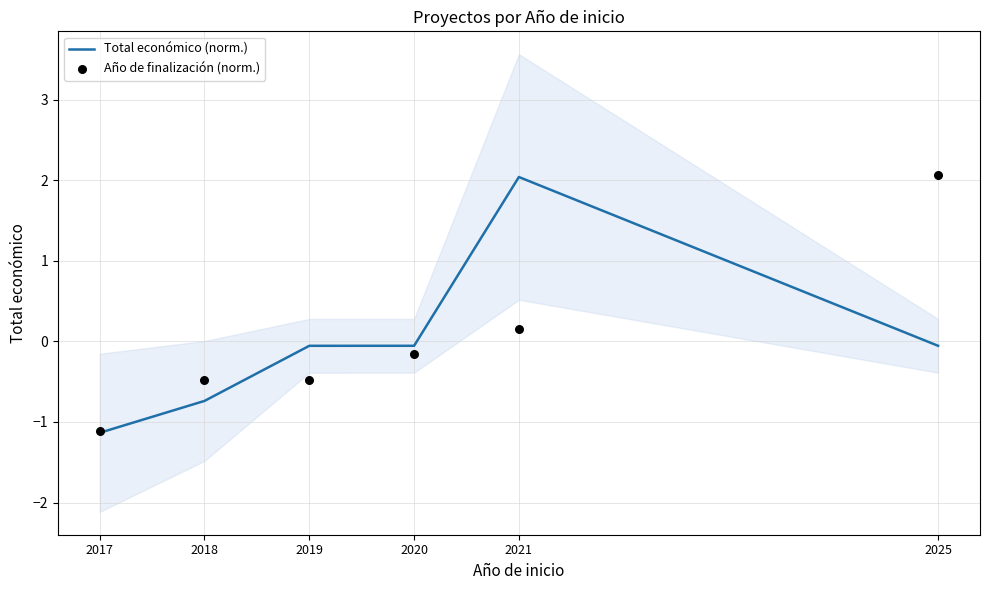

Which series reaches the maximum Y coordinate?

Año de finalización (norm.)